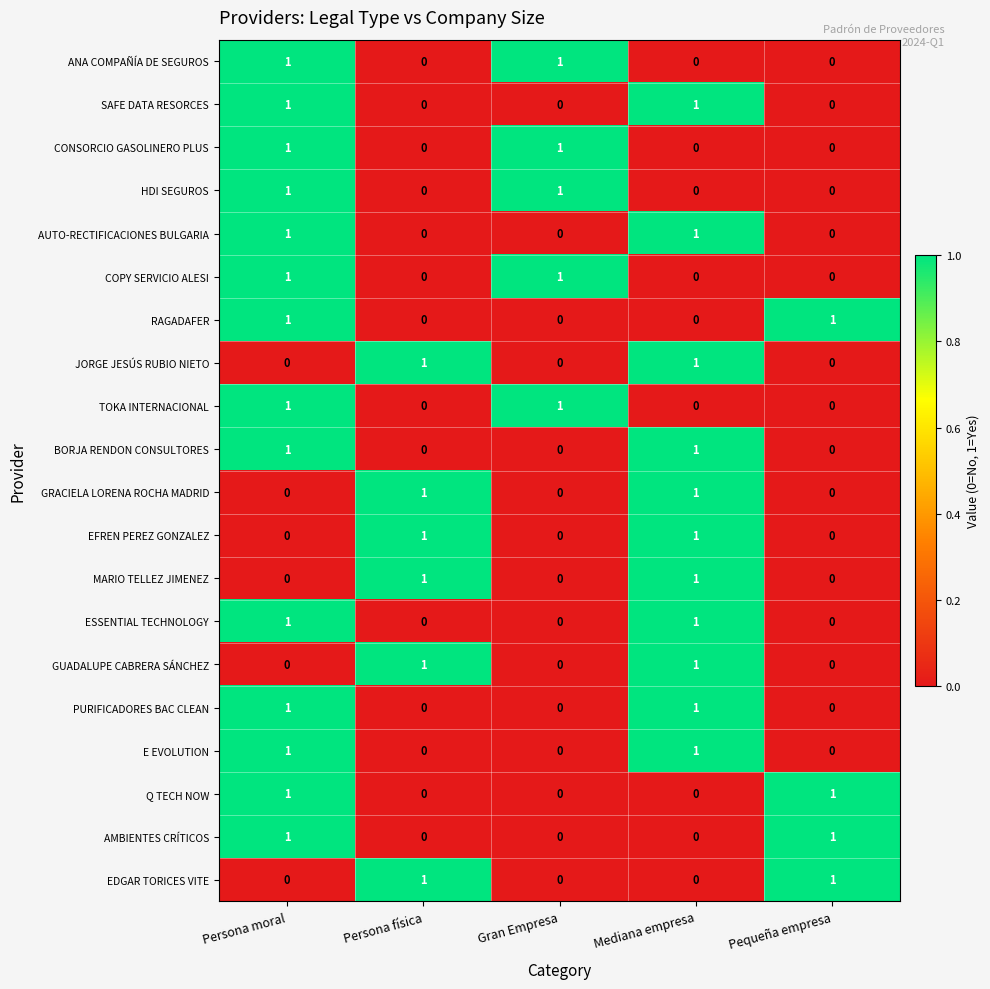

The value of TOKA INTERNACIONAL at Mediana empresa is 0. True or false?

True